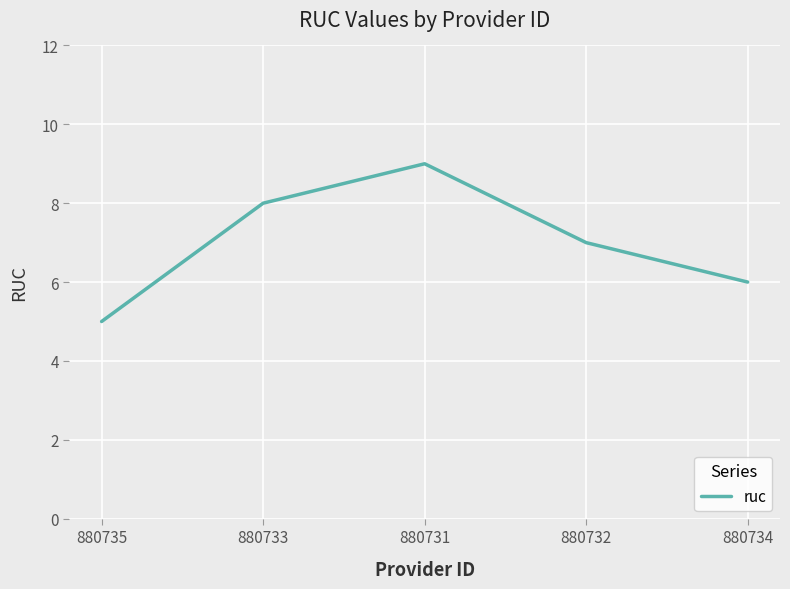

Reading left to right, what are all the values shown in this chart?

5	8	9	7	6